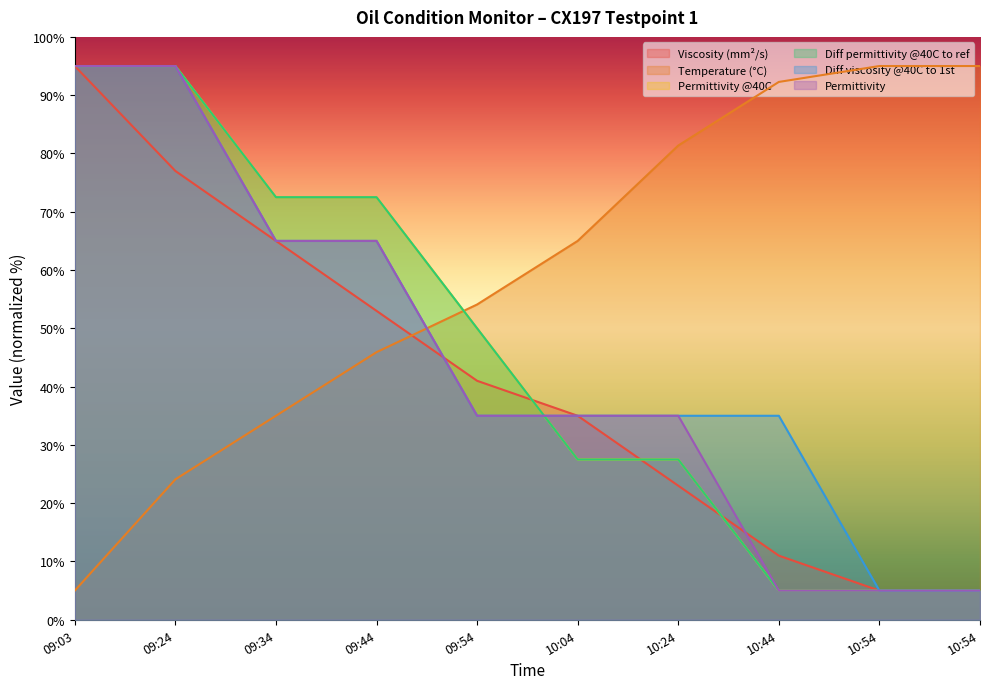

Between 09:34 and 10:24, which series saw the biggest shift?

Temperature (°C)